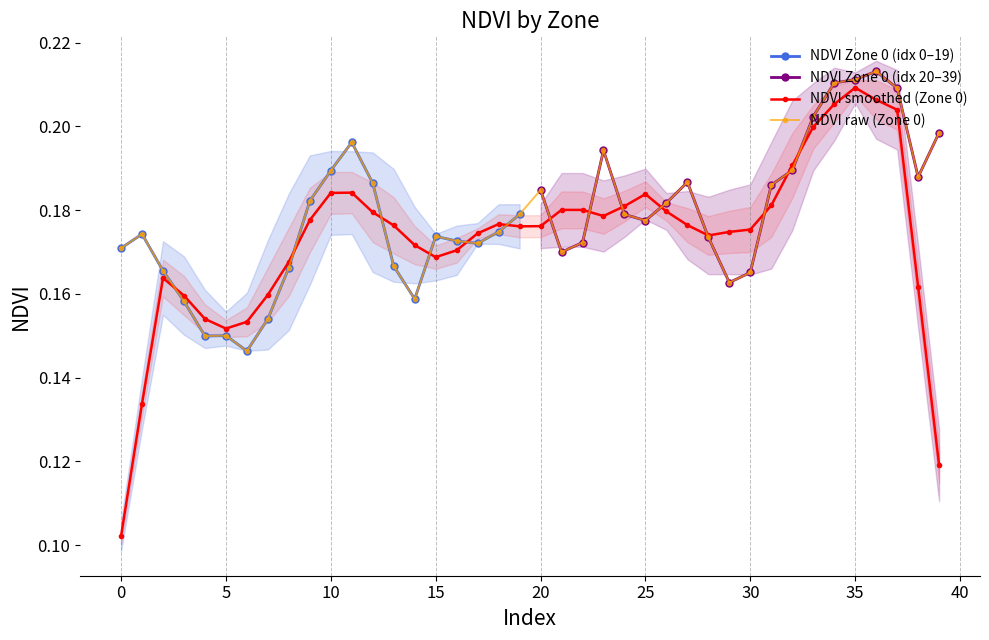

What is the minimum value shown in the chart?

0.1